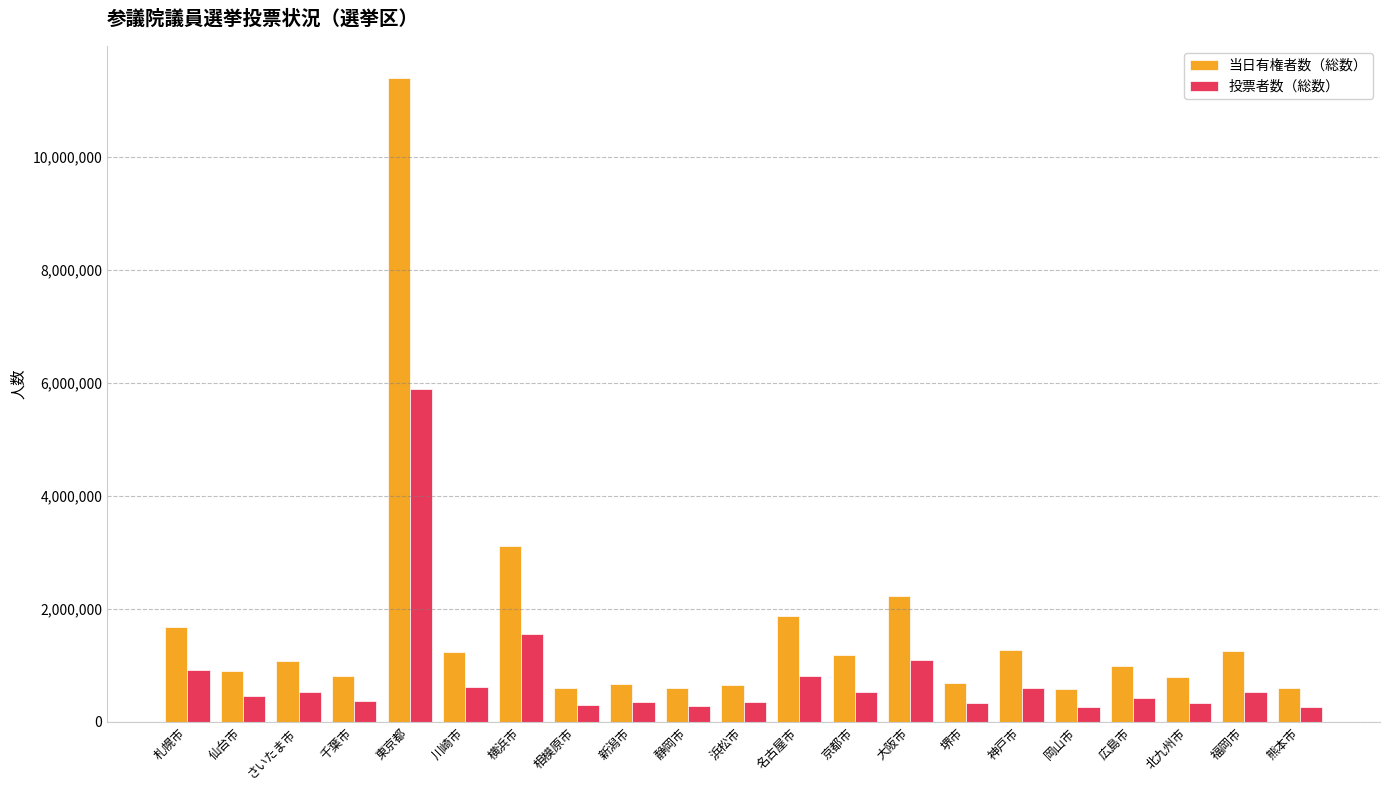

Which series has the widest spread of values?

当日有権者数（総数）